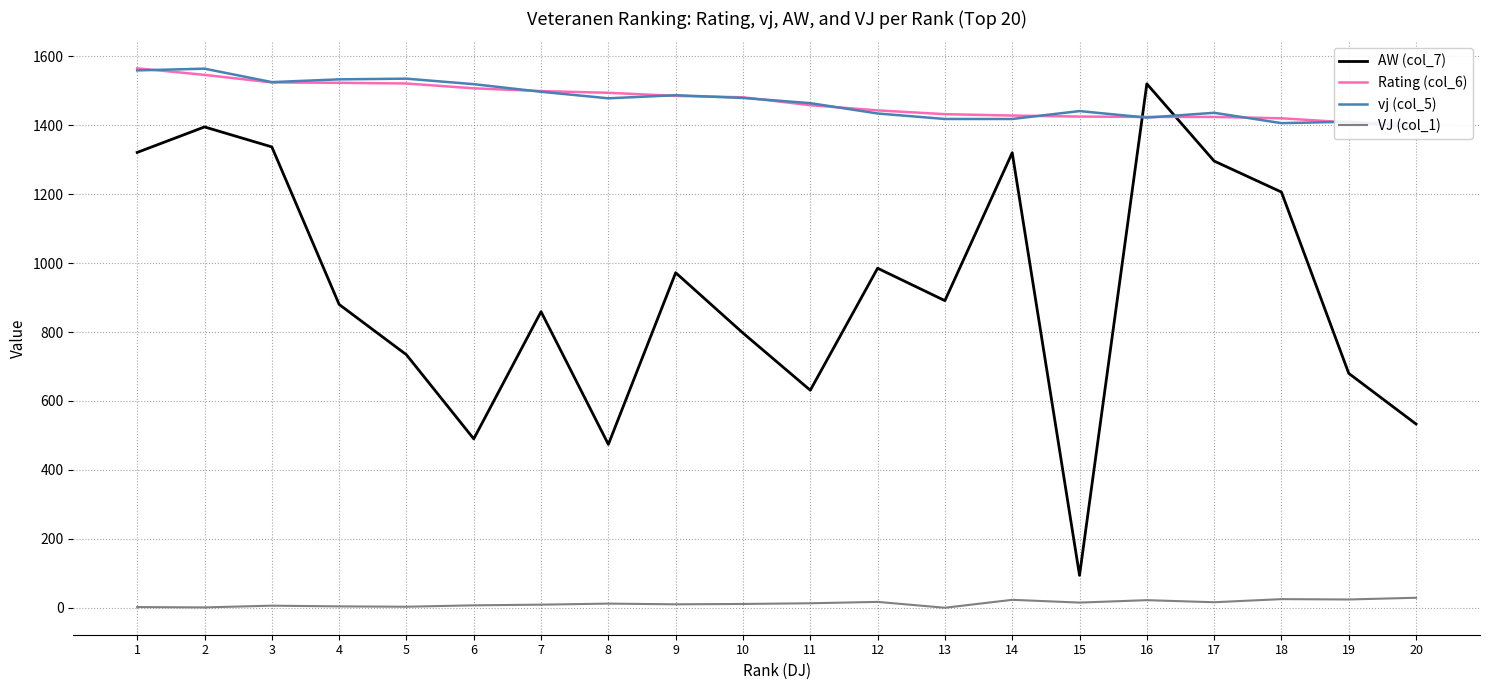

List the labels in order of vj (col_5) value, largest first.

2, 1, 5, 4, 3, 6, 7, 9, 10, 8, 11, 15, 17, 12, 16, 13, 14, 19, 18, 20